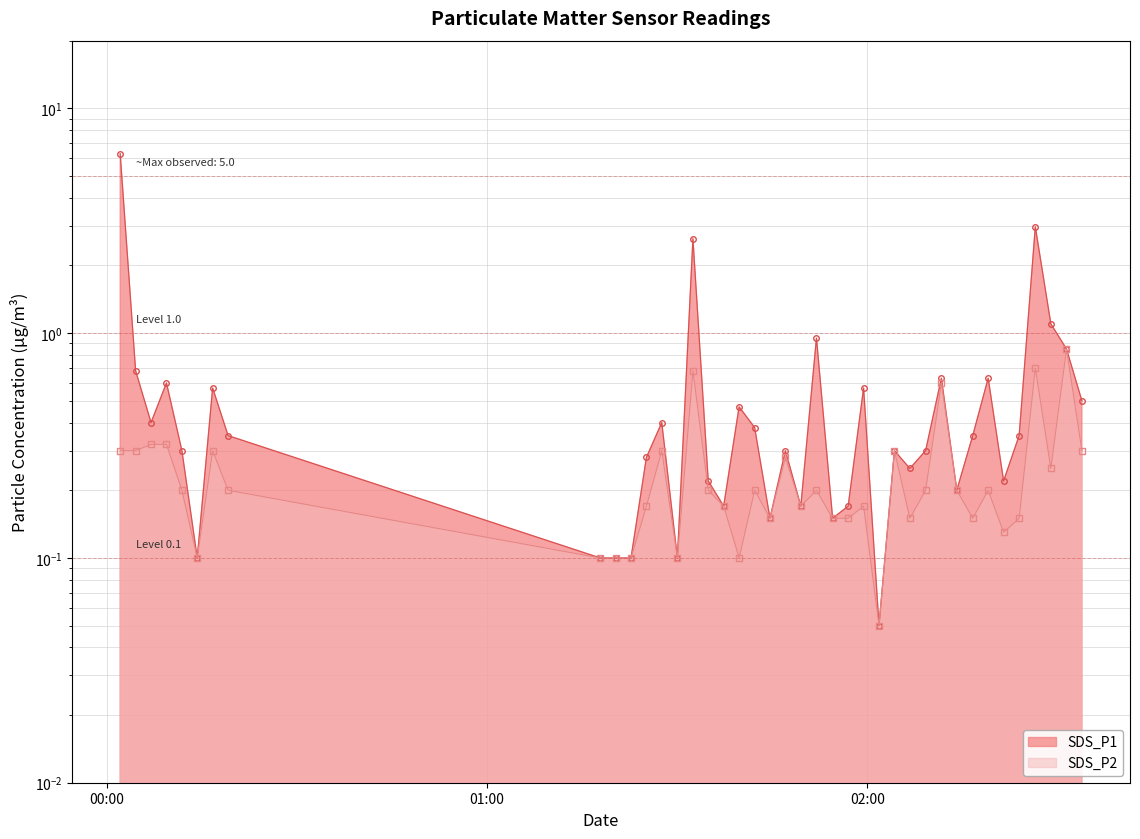

Where is the first local minimum for SDS_P2?

2023/12/26 00:14:18